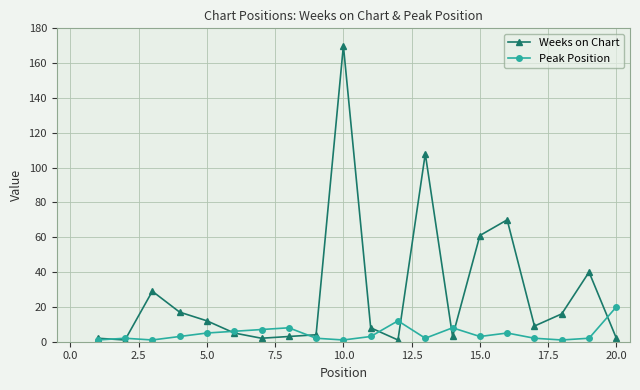

True or false: Peak Position has more than 0 interior local peaks.

True